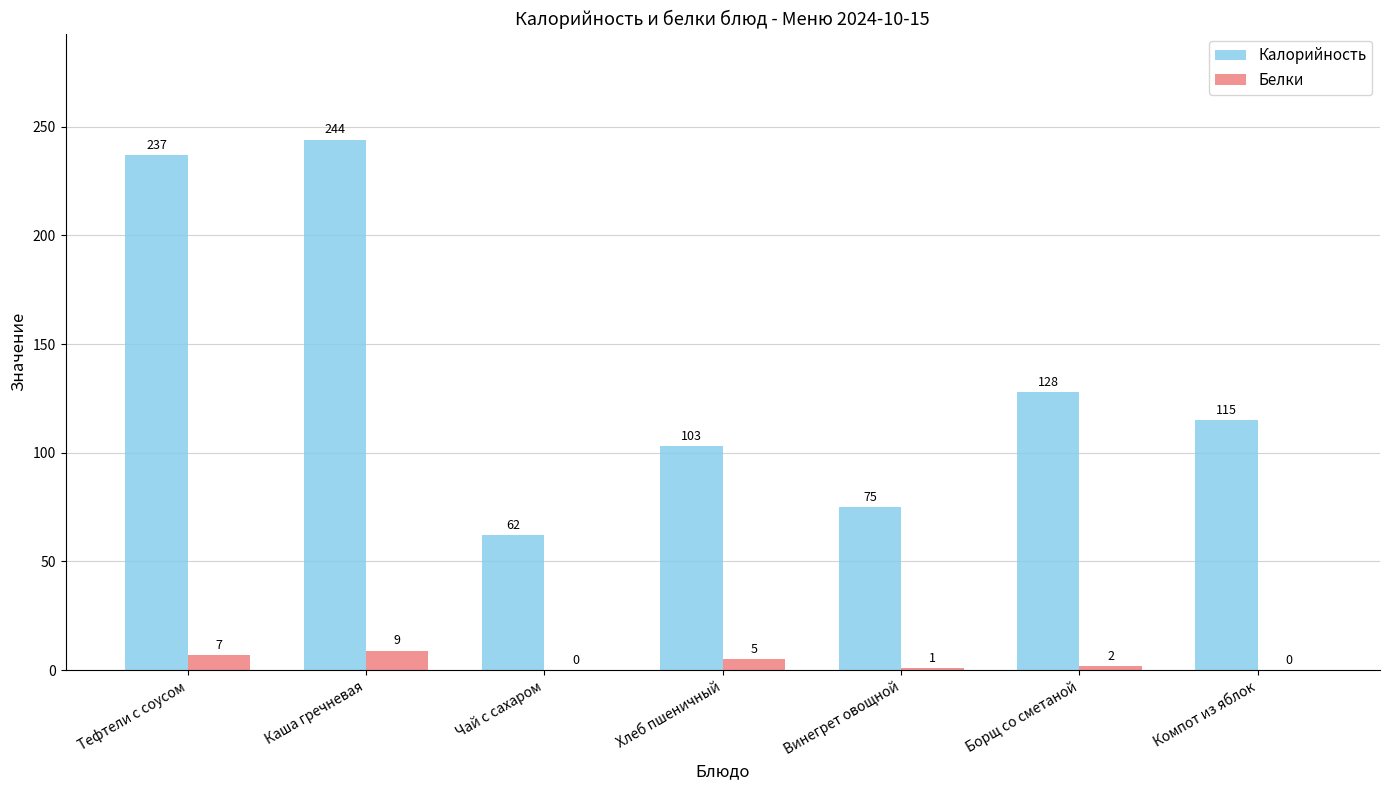

Reading left to right, what are all the values shown in this chart?

Калорийность: Тефтели с соусом=237	Каша гречневая=244	Чай с сахаром=62	Хлеб пшеничный=103	Винегрет овощной=75	Борщ со сметаной=128	Компот из яблок=115
Белки: Тефтели с соусом=7	Каша гречневая=9	Чай с сахаром=0	Хлеб пшеничный=5	Винегрет овощной=1	Борщ со сметаной=2	Компот из яблок=0